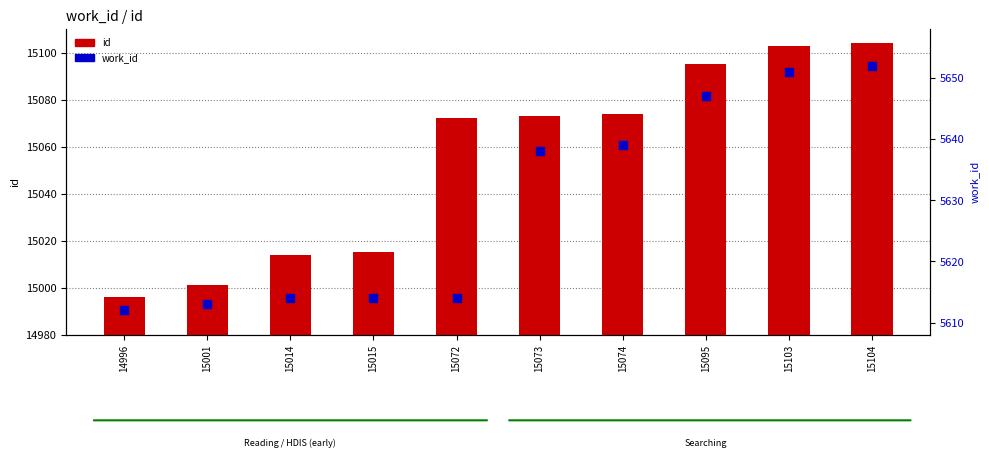

Which series contains the lowest Y value?

work_id